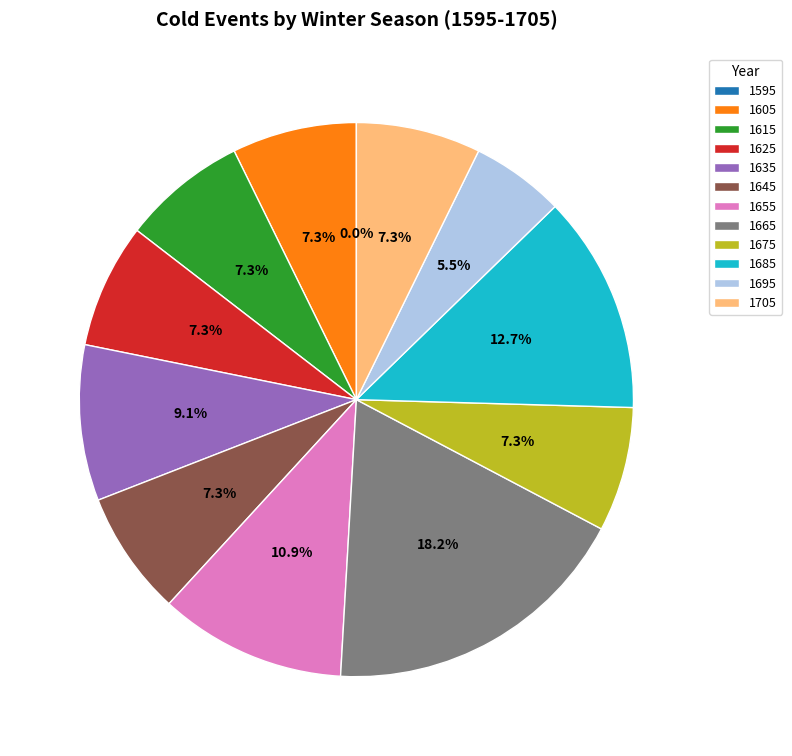

To the nearest percent, what is the difference between the 1655 and 1685 slice percentages?

2%